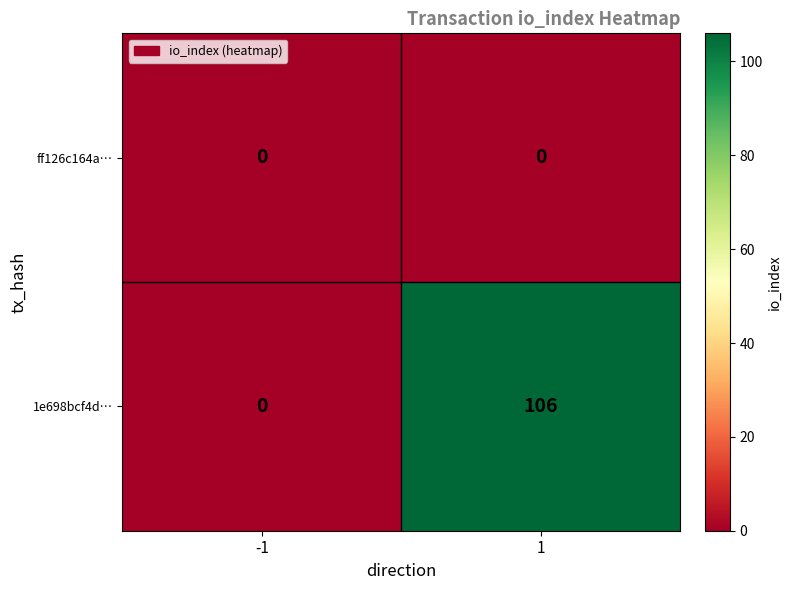

The value of 1e698bcf4d… at 1 is 40. True or false?

False